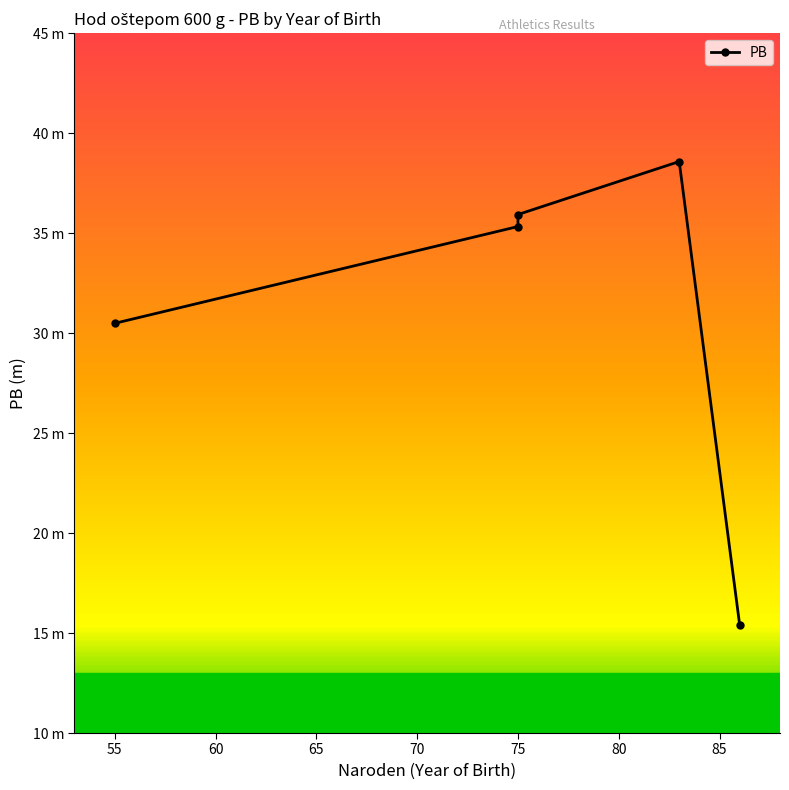

How many lines are shown in the chart?

1